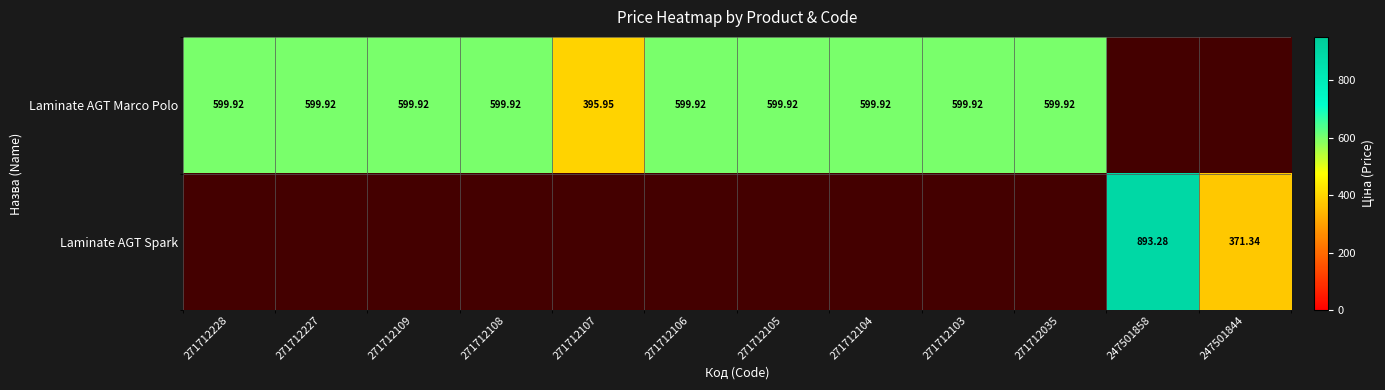

What is the maximum value shown in the chart?

893.3